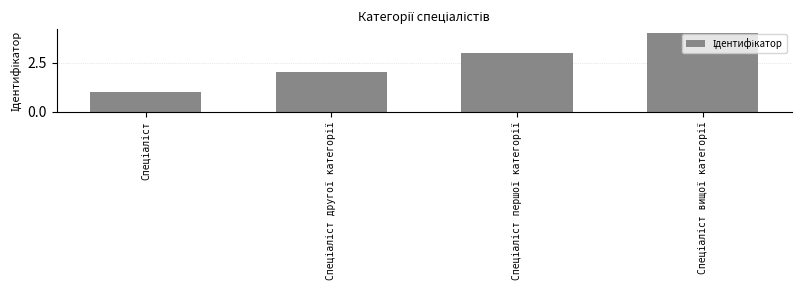

What is the sum of all values?

10